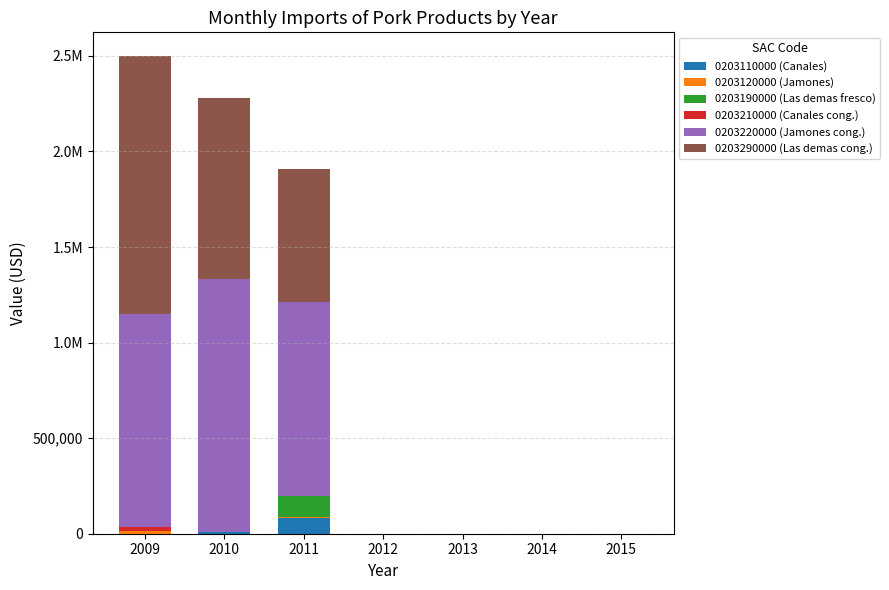

Does the chart contain stacked bars?

Yes